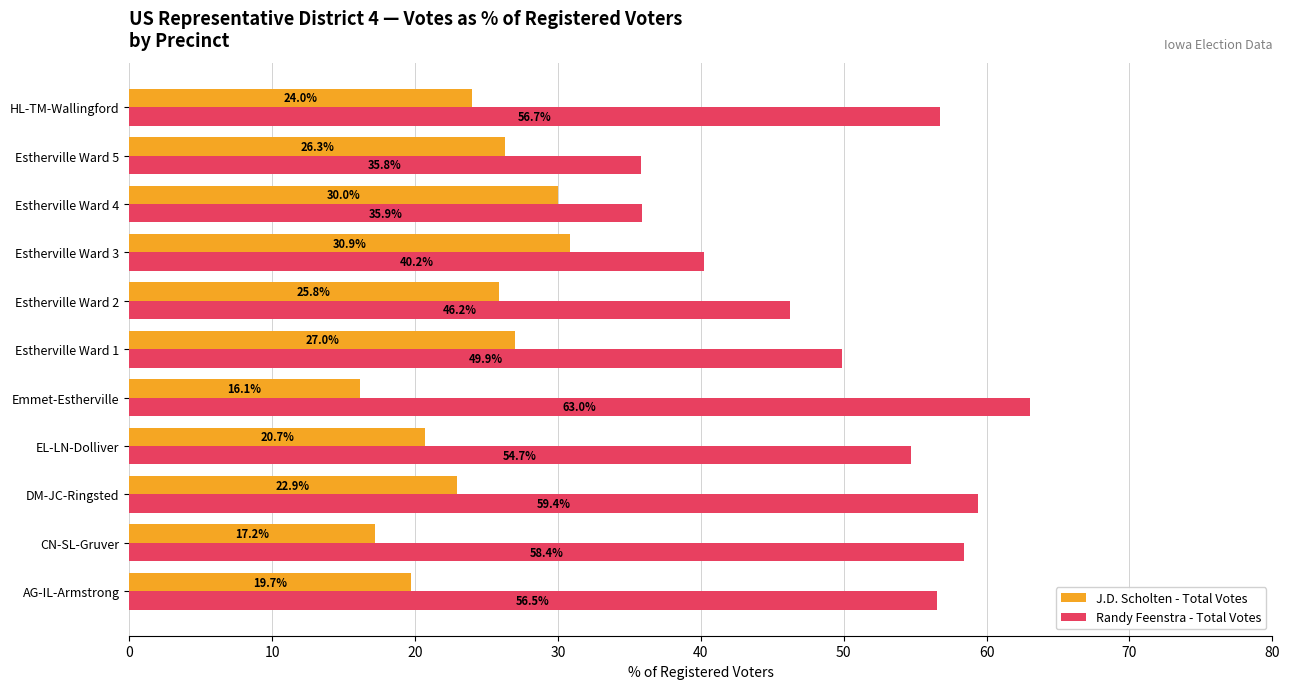

Is it true that Randy Feenstra - Total Votes equals 15.9 at CN-SL-Gruver?

False